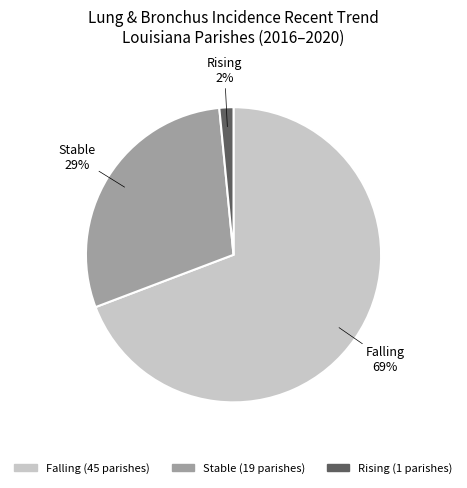

Is there a majority slice in this chart?

Yes